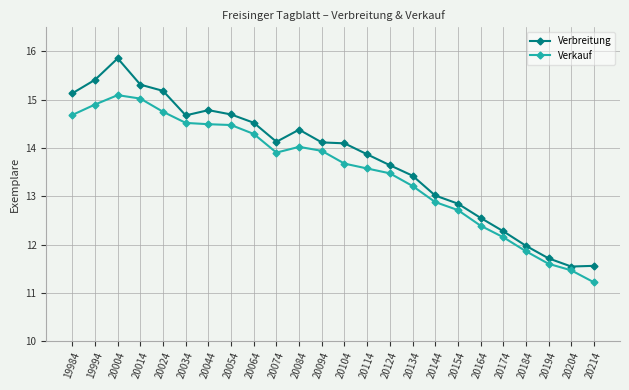

What are all the series names shown in the legend?

Verbreitung, Verkauf